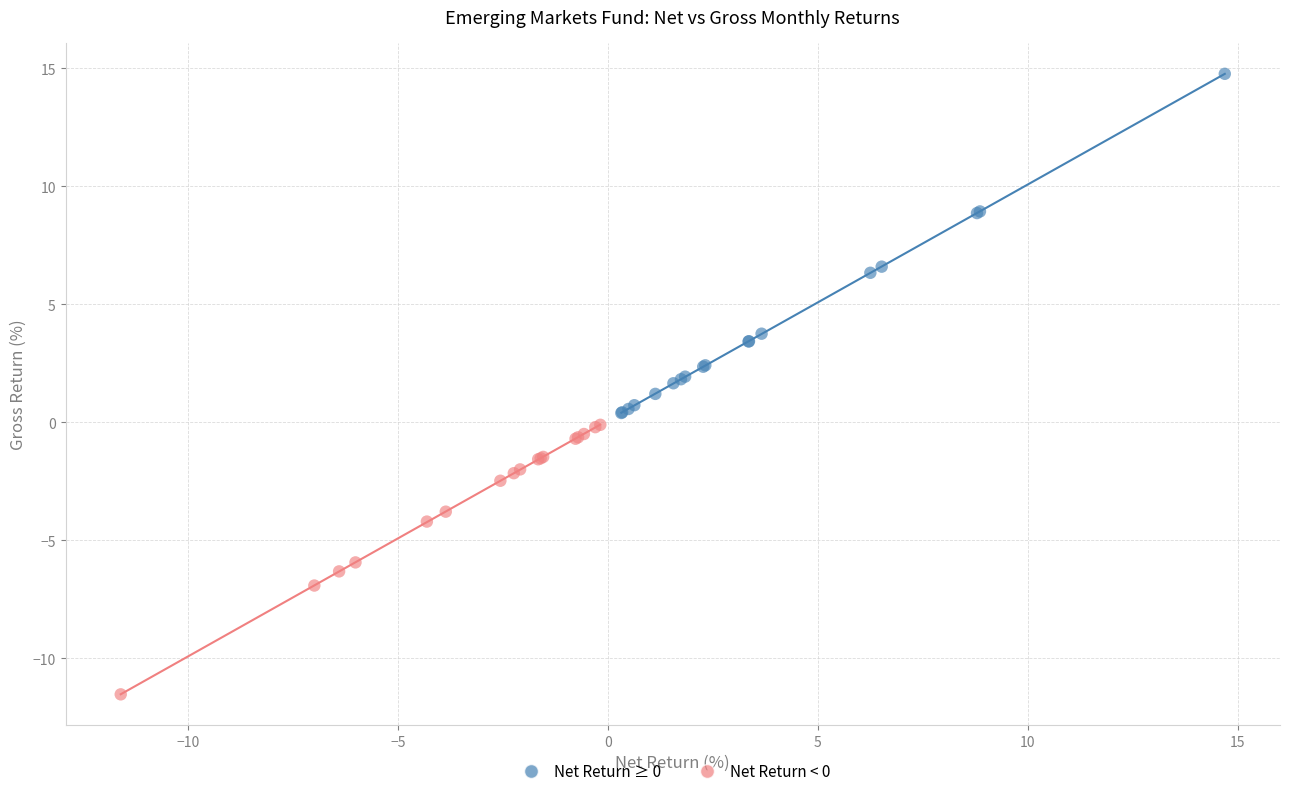

What are all the series names shown in the legend?

Net Return ≥ 0, Net Return < 0